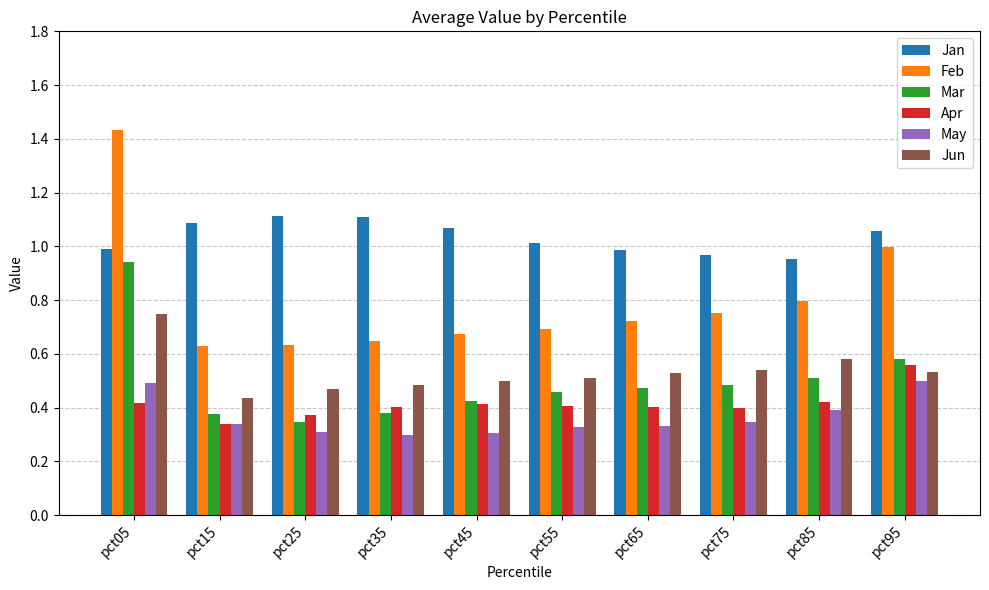

Which series has the largest total across all categories?

Jan